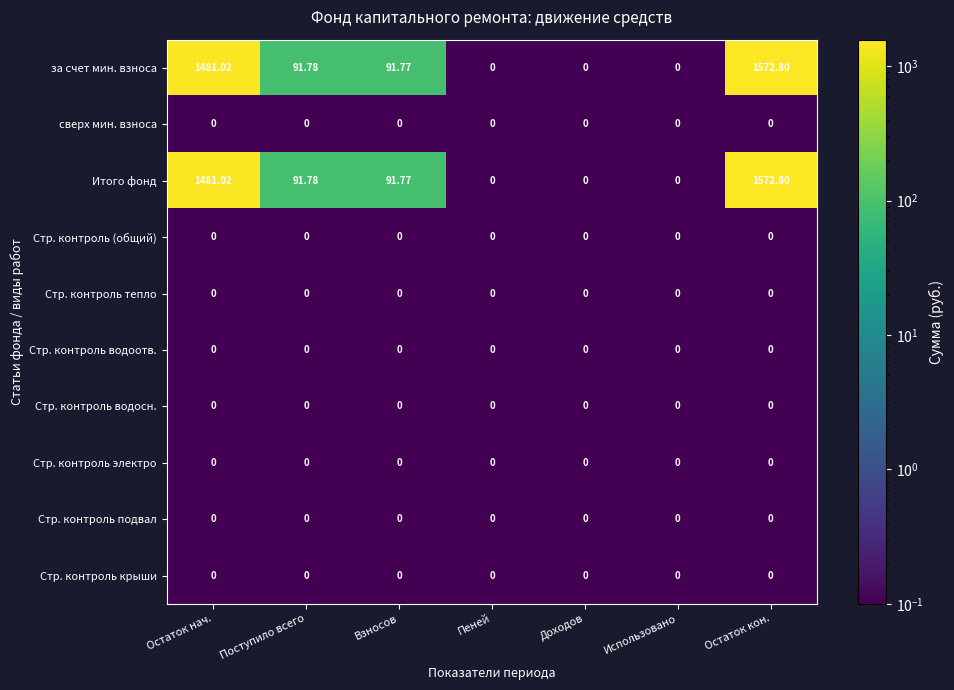

Which category has the highest value across all series?

Остаток кон.